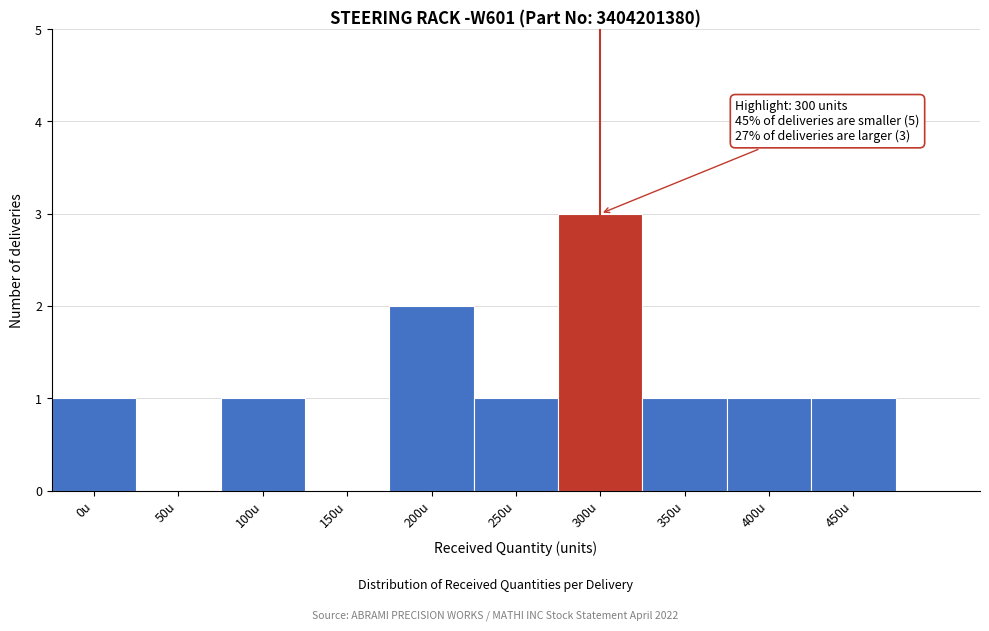

Reading left to right, extract all data points from this chart.

0u=1	50u=0	100u=1	150u=0	200u=2	250u=1	300u=3	350u=1	400u=1	450u=1